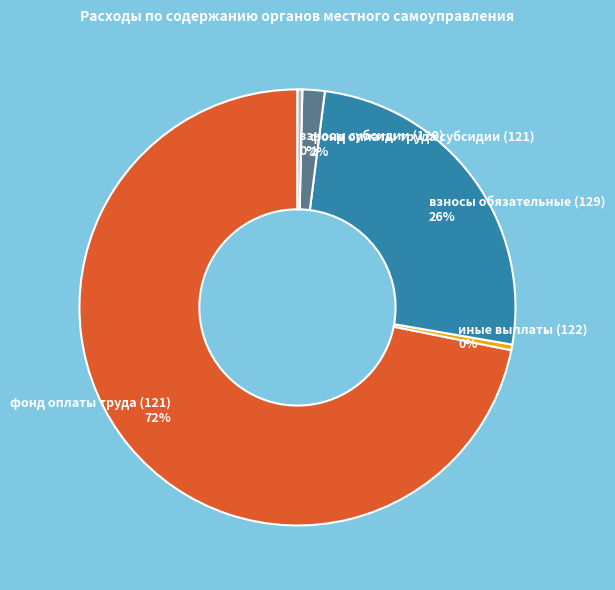

Approximately how many times larger is the value at взносы обязательные (129) compared to взносы субсидии (129)?

72.0